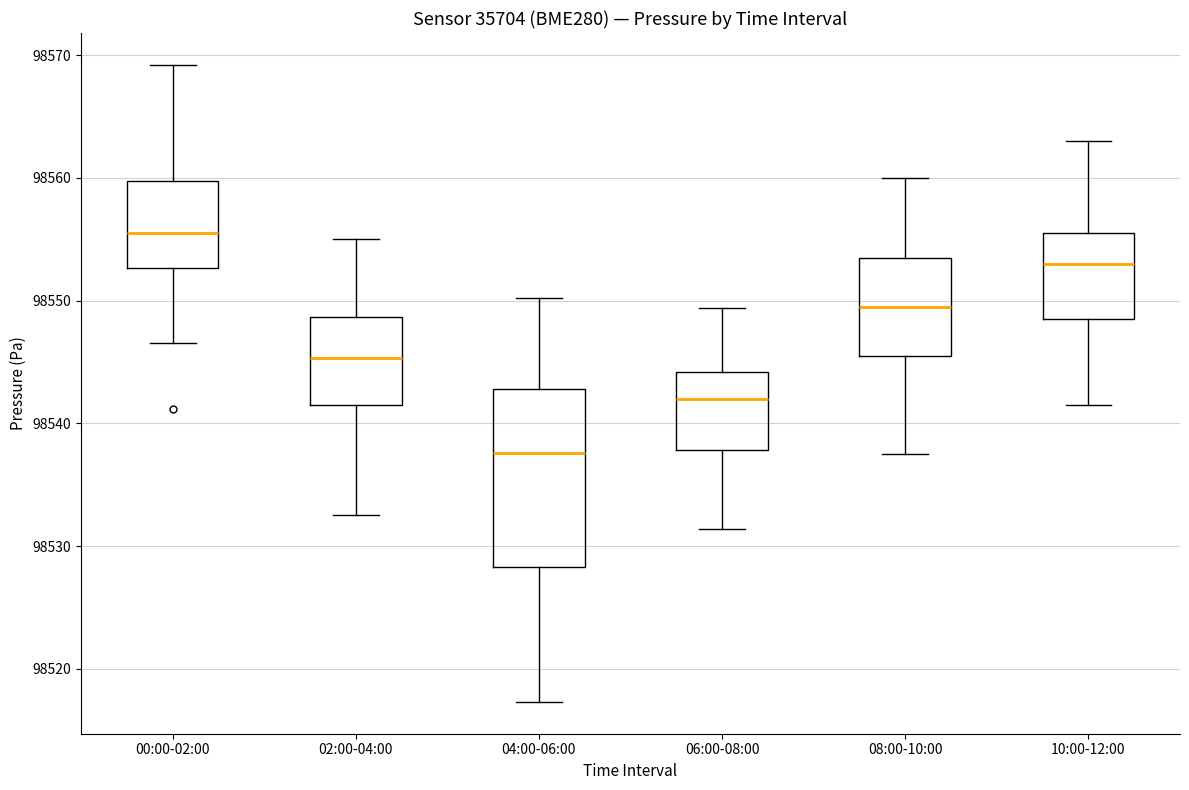

Reading left to right, transcribe this box plot: for each box, give where its median line is, the range the box spans, and where its two whiskers end, as read against the y-axis. The values are not printed on the chart, so give them approximately, as read against the axis.

00:00-02:00: median 98556, box 98553 to 98560, whiskers 98547 to 98569
02:00-04:00: median 98545, box 98541 to 98549, whiskers 98533 to 98555
04:00-06:00: median 98538, box 98528 to 98543, whiskers 98517 to 98550
06:00-08:00: median 98542, box 98538 to 98544, whiskers 98531 to 98549
08:00-10:00: median 98550, box 98546 to 98554, whiskers 98538 to 98560
10:00-12:00: median 98553, box 98549 to 98556, whiskers 98542 to 98563